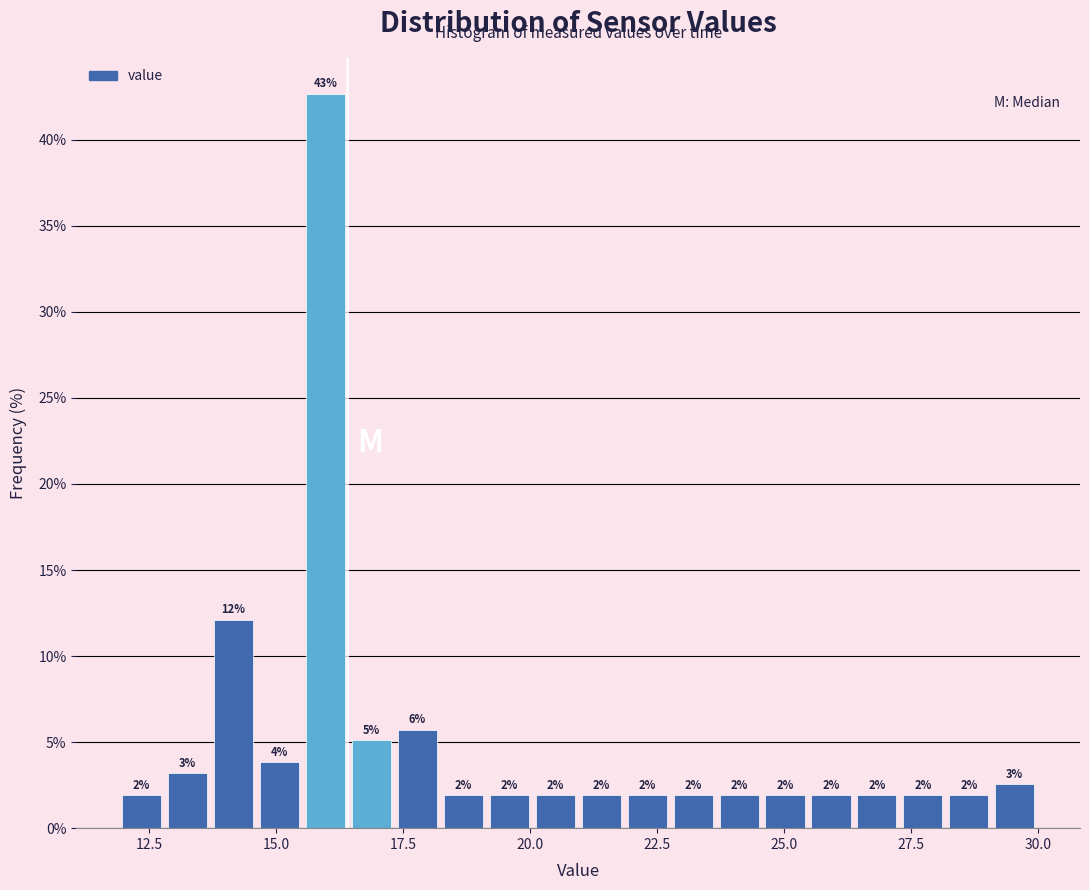

Around what value on the x-axis is the tallest bar? Give the approximate position of its centre, as read against the axis.

16.0